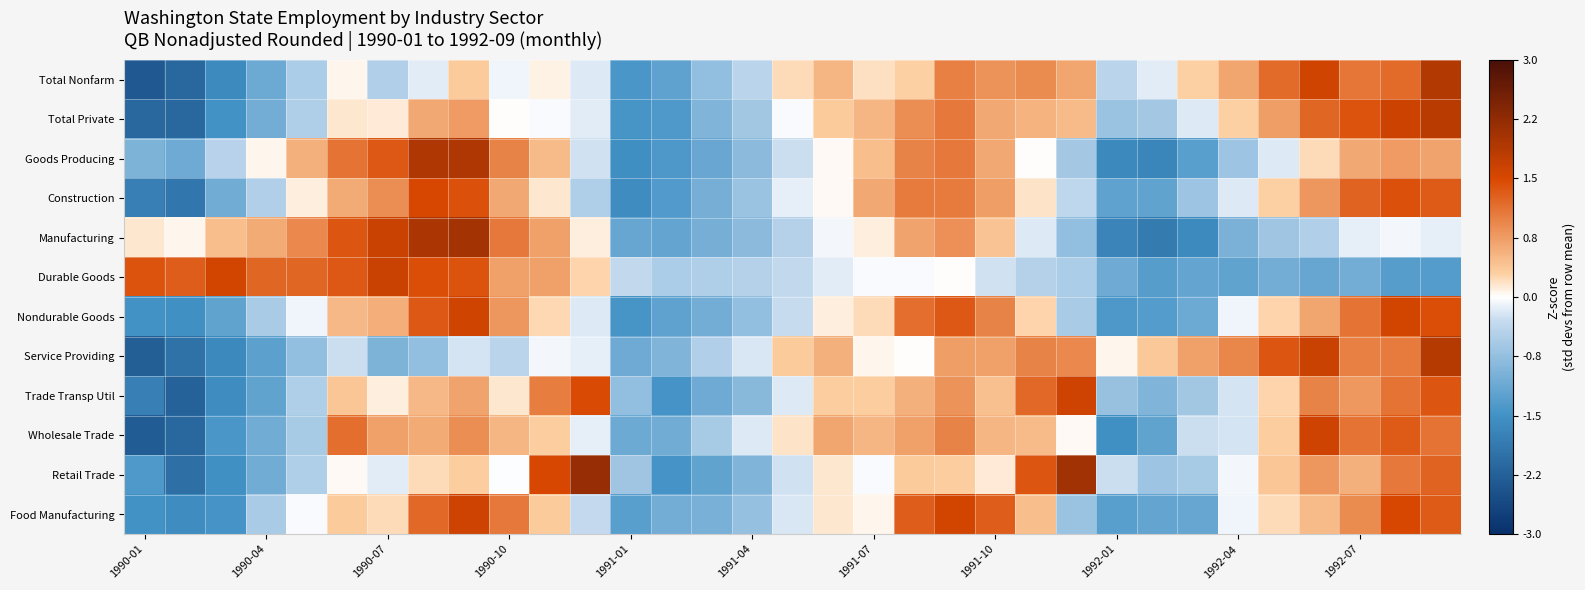

What is the maximum value shown in the chart?

2.2